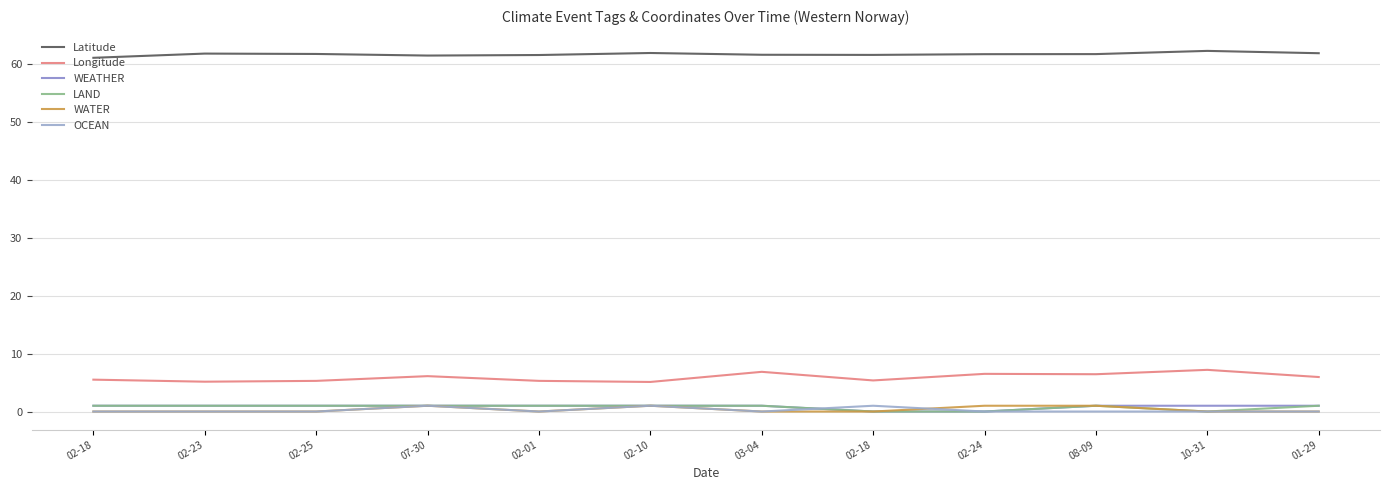

True or false: WATER and Longitude cross at least once.

False